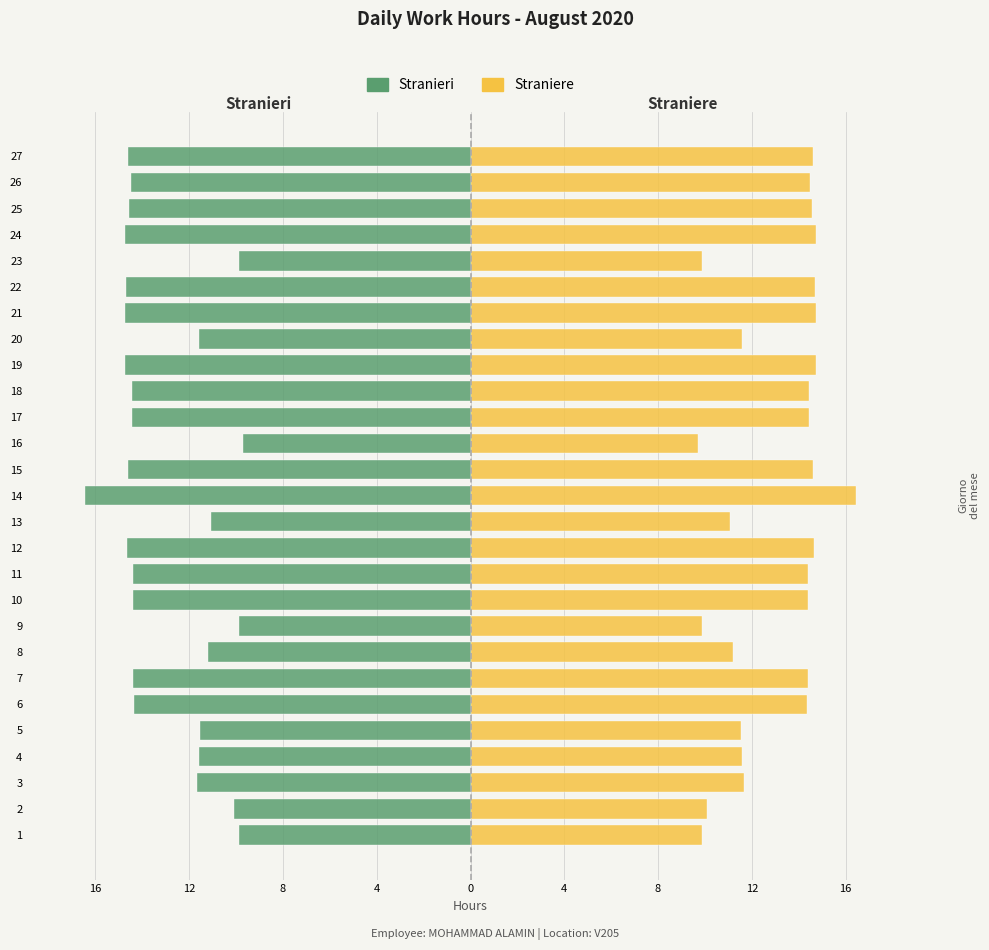

What is the smallest value displayed?

-16.4